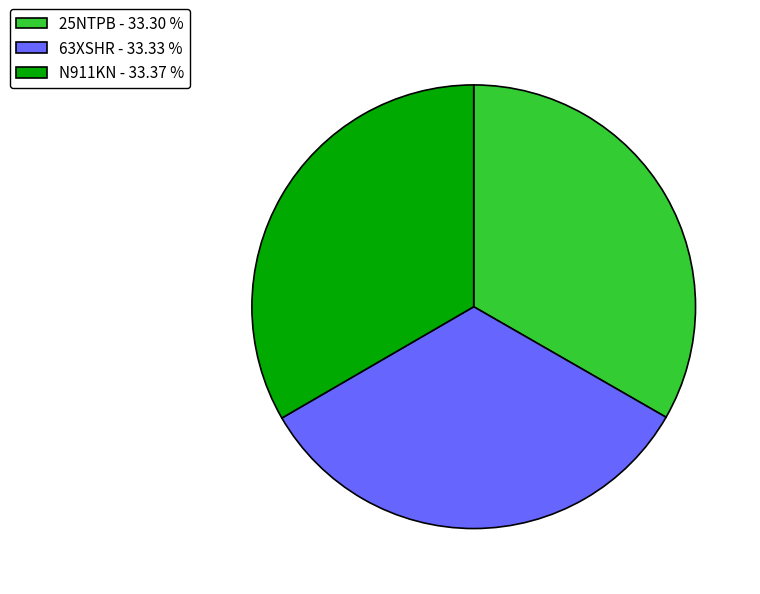

The N911KN slice represents 45% of the pie. True or false?

False